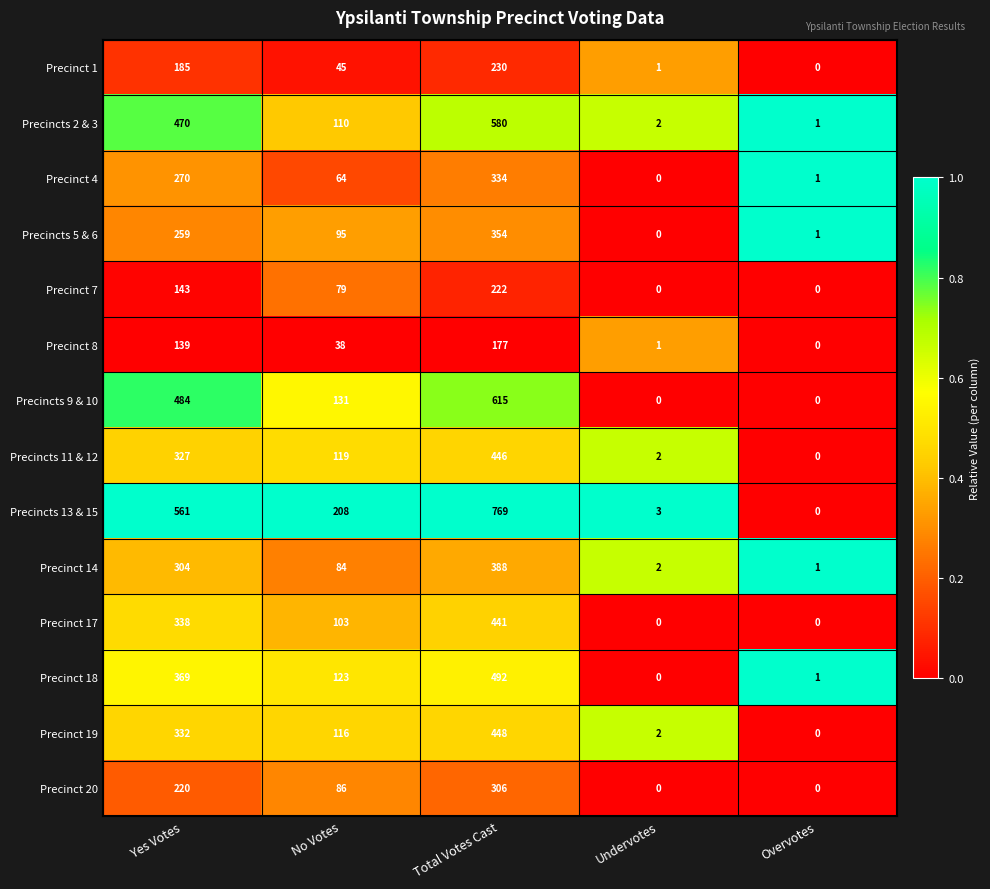

True or false: Precincts 2 & 3 has a value of 580 at Total Votes Cast.

True